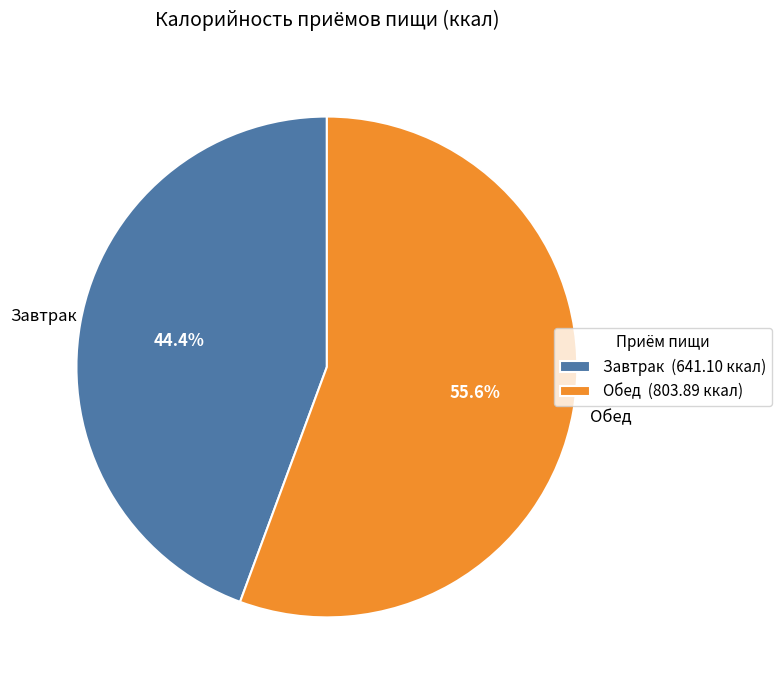

What percentage is the Обед slice, to the nearest percent?

56%